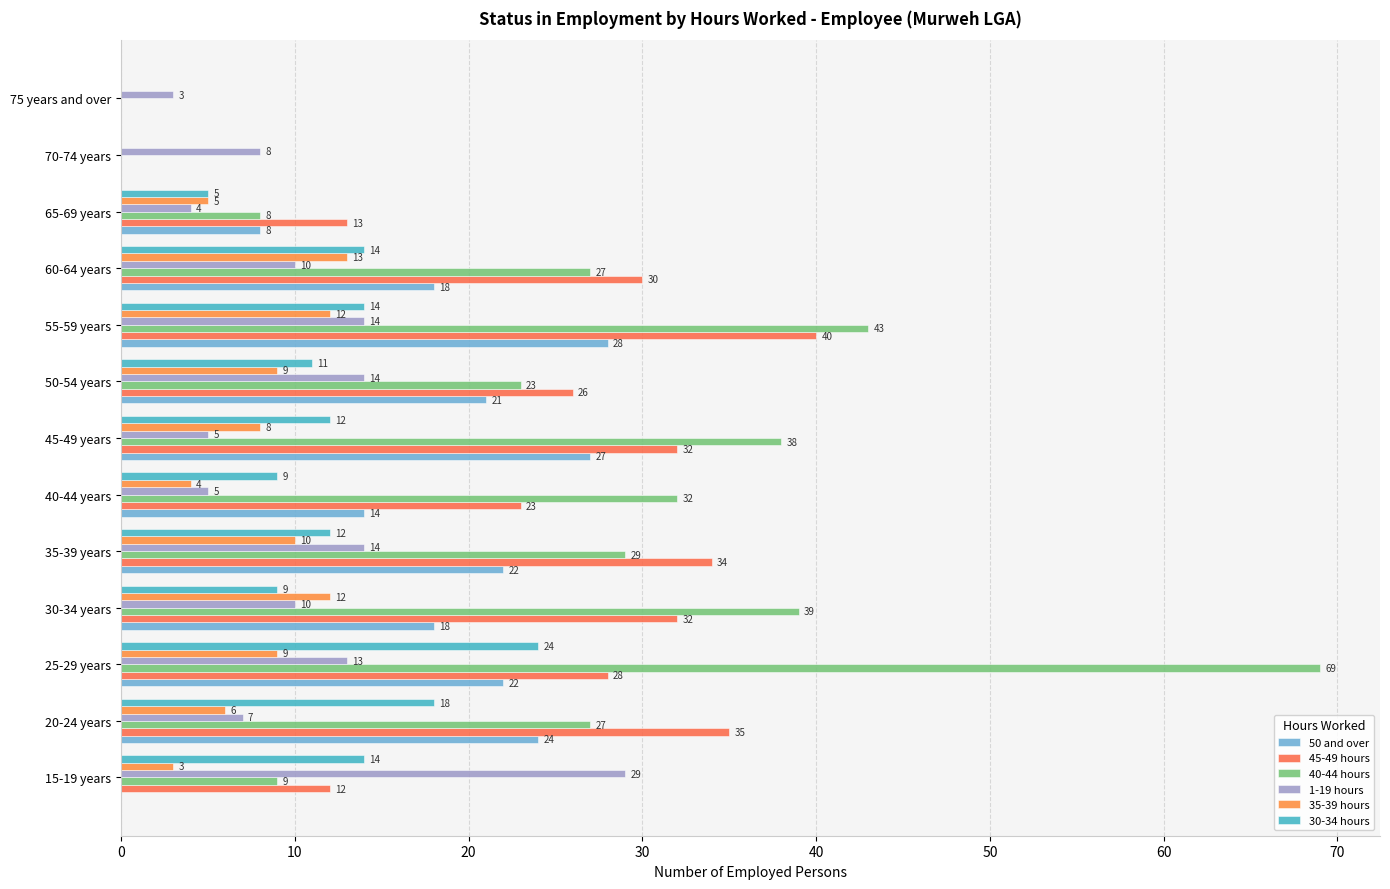

How many categories are shown in the chart?

13